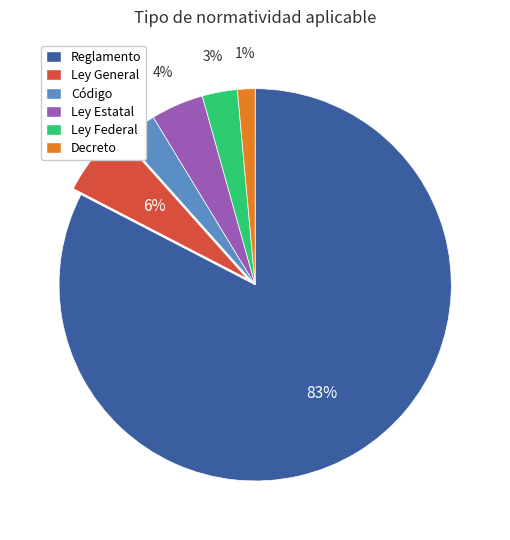

To the nearest percent, what is the average slice percentage?

17%